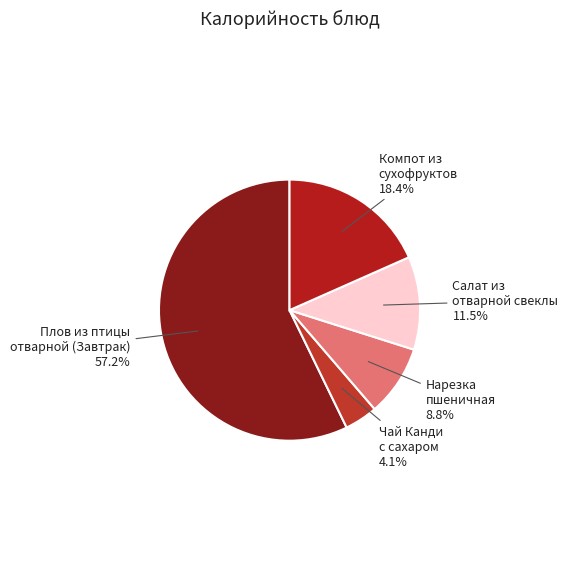

Which has a higher value, Чай Канди с сахаром 4.1% or Плов из птицы отварной (Завтрак) 57.2%?

Плов из птицы отварной (Завтрак) 57.2%